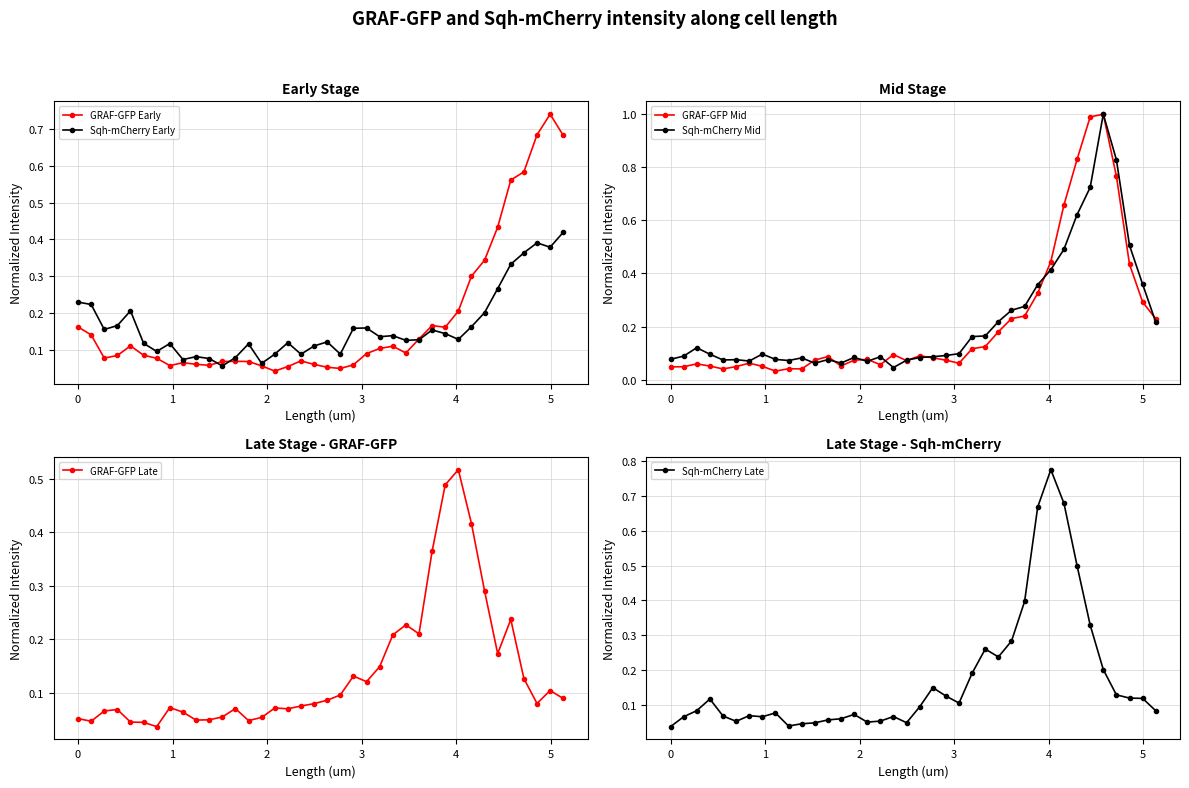

What are all the series names shown in the legend?

GRAF-GFP Early, Sqh-mCherry Early, GRAF-GFP Mid, Sqh-mCherry Mid, GRAF-GFP Late, Sqh-mCherry Late